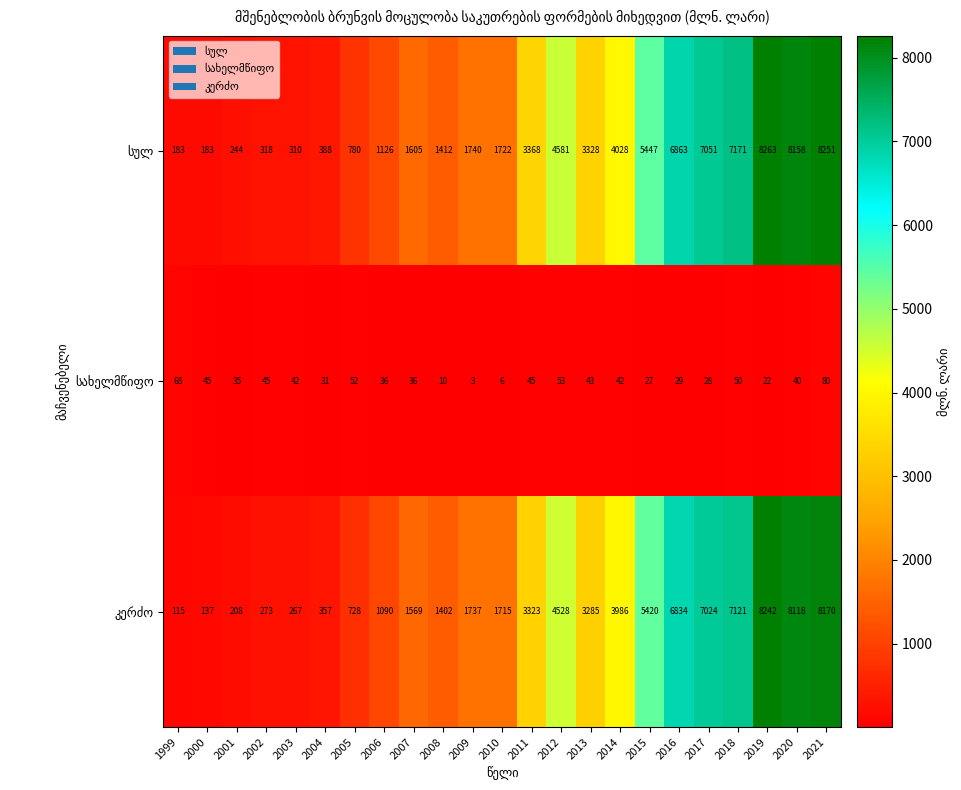

Which label corresponds to the smallest value in the chart?

2009